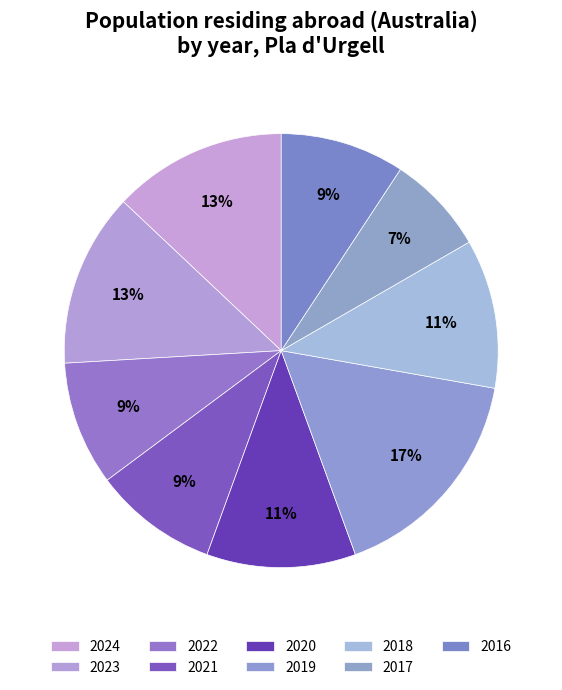

Count the number of slices in the pie.

9